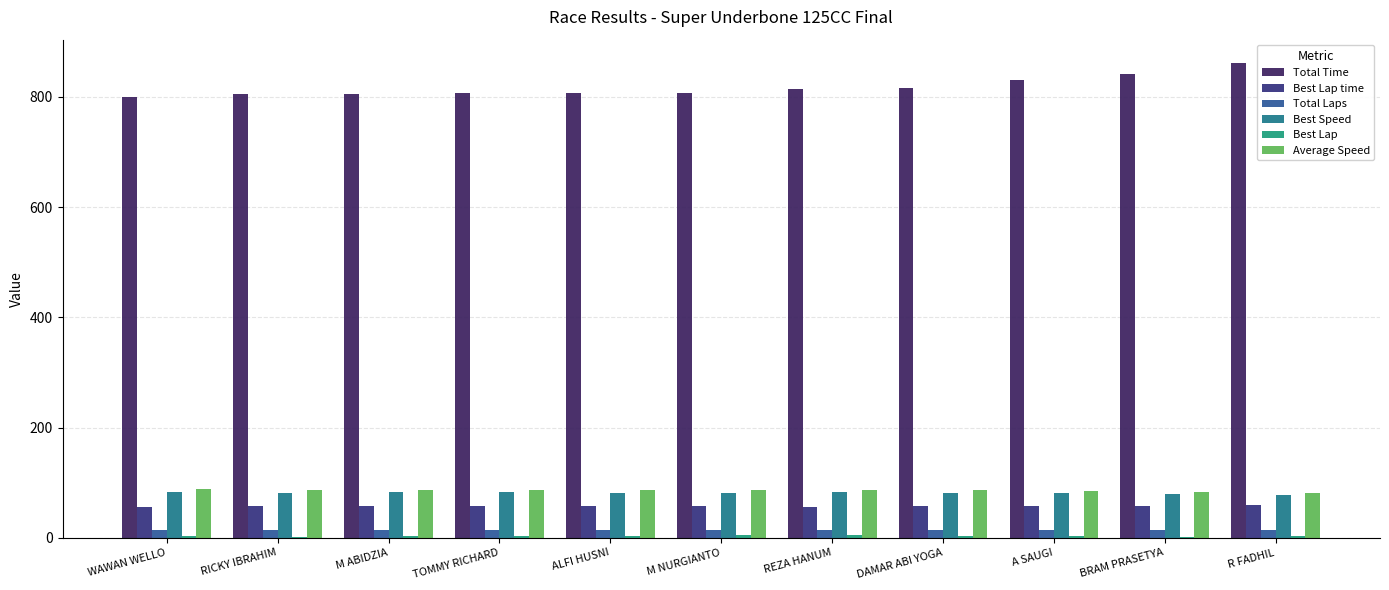

The value of Total Laps at RICKY IBRAHIM is 24.9. True or false?

False